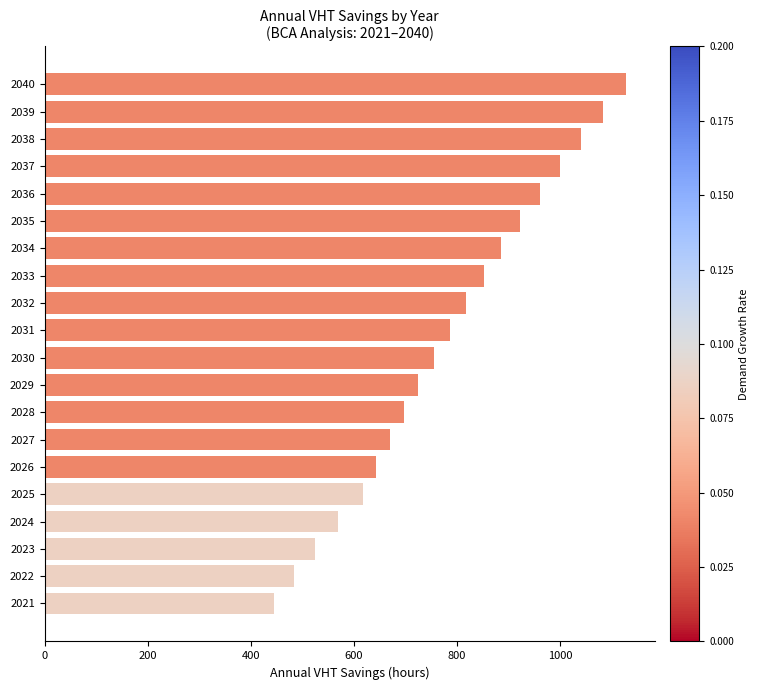

Which has a higher value, 2026 or 2028?

2028